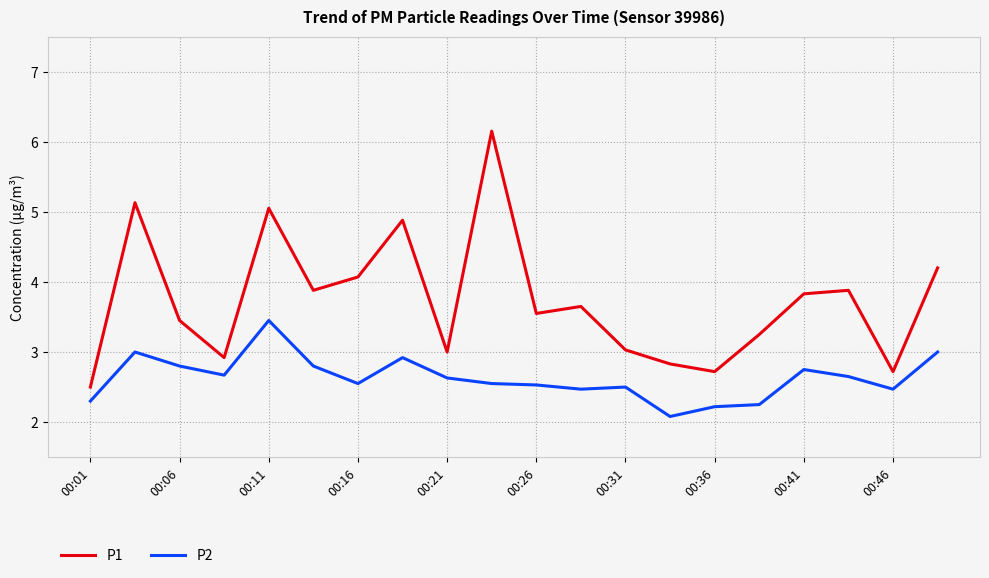

What is the smallest value displayed?

2.1